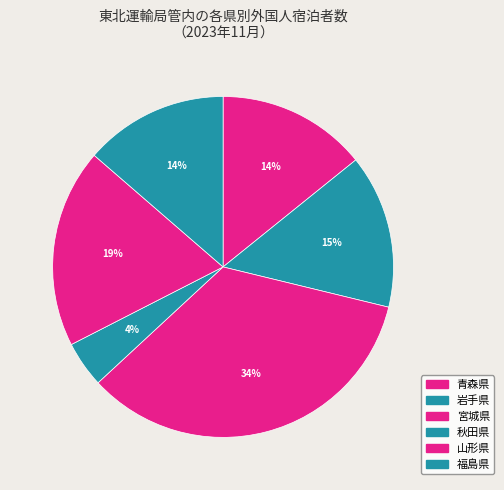

How many segments does this pie chart have?

6